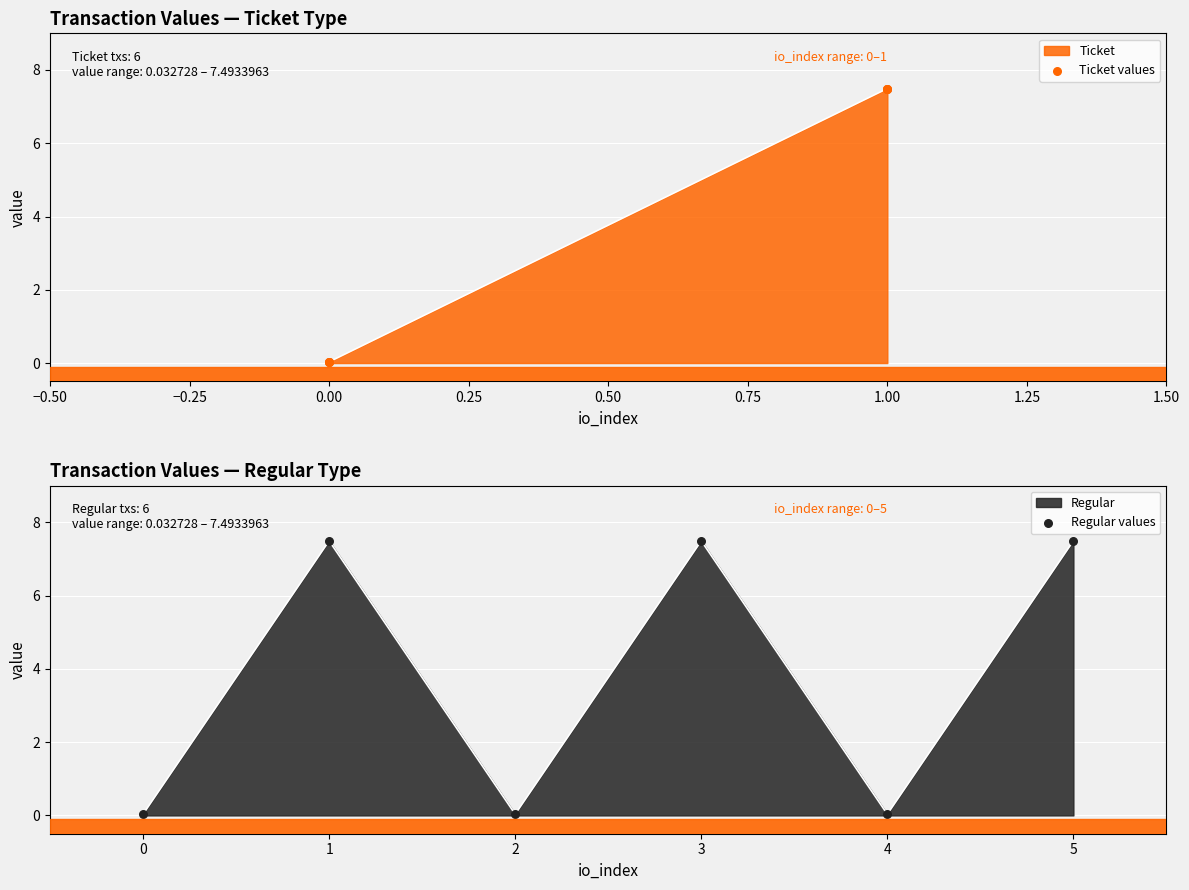

At how many categories does at least one series exceed 5?

5